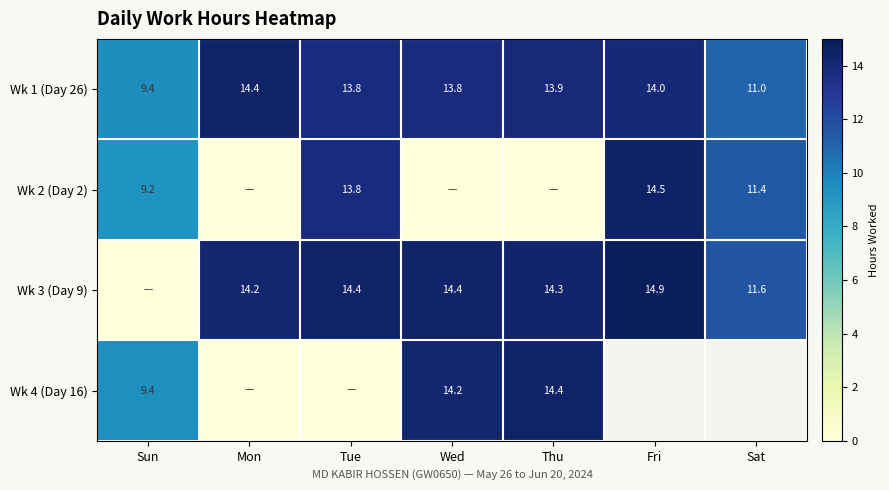

Where does the Wk 1 (Day 26) series first go above 13?

Mon